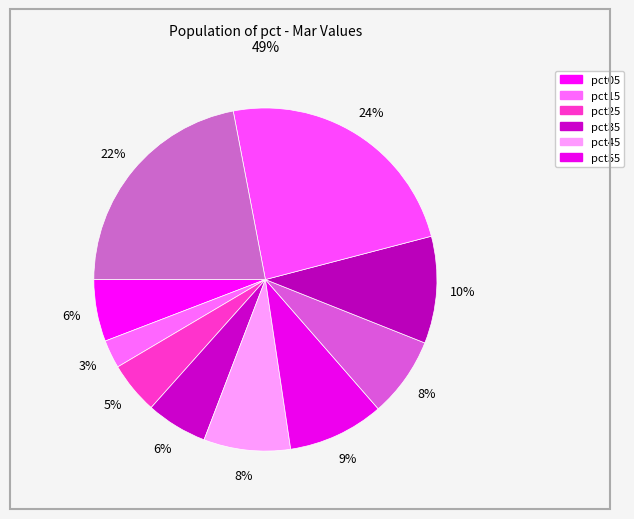

How many slices are in this pie chart?

10